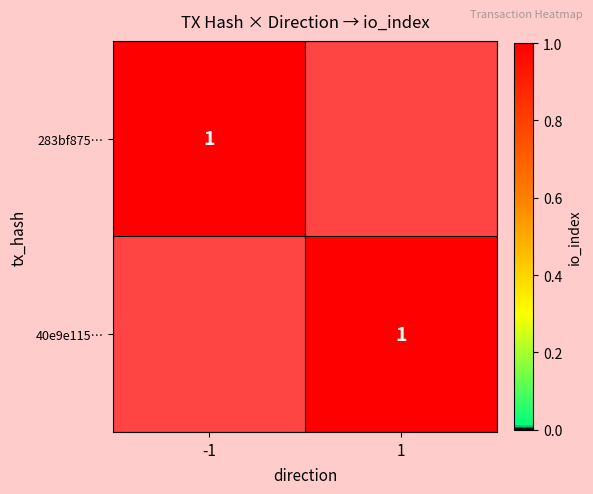

True or false: 40e9e1154b4f04e612bf01600794d6b5a7e8da7 has a value of 1 at 1.

True